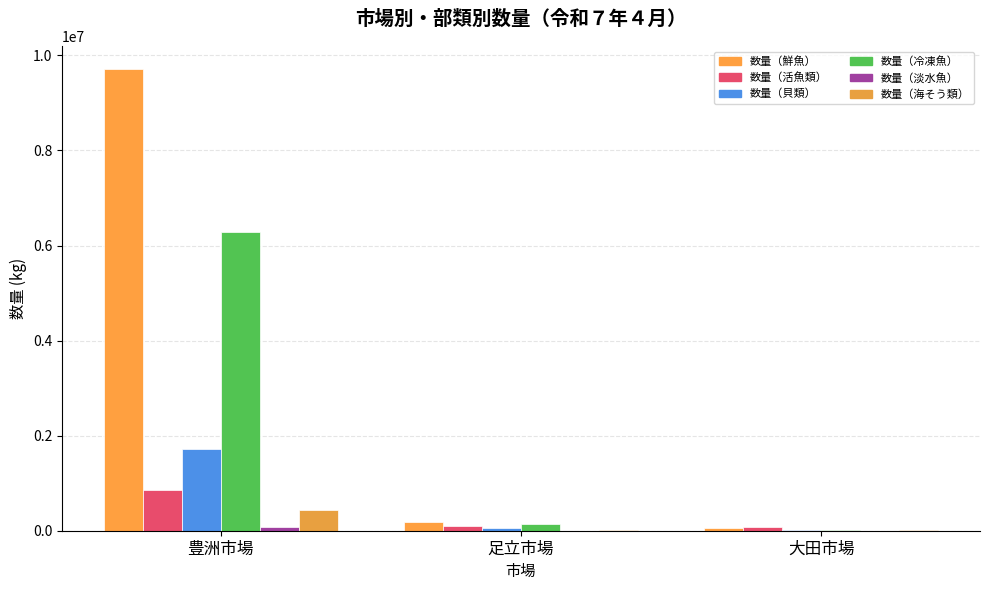

Rank the series by their maximum value, from highest to lowest.

数量（鮮魚）, 数量（冷凍魚）, 数量（貝類）, 数量（活魚類）, 数量（海そう類）, 数量（淡水魚）